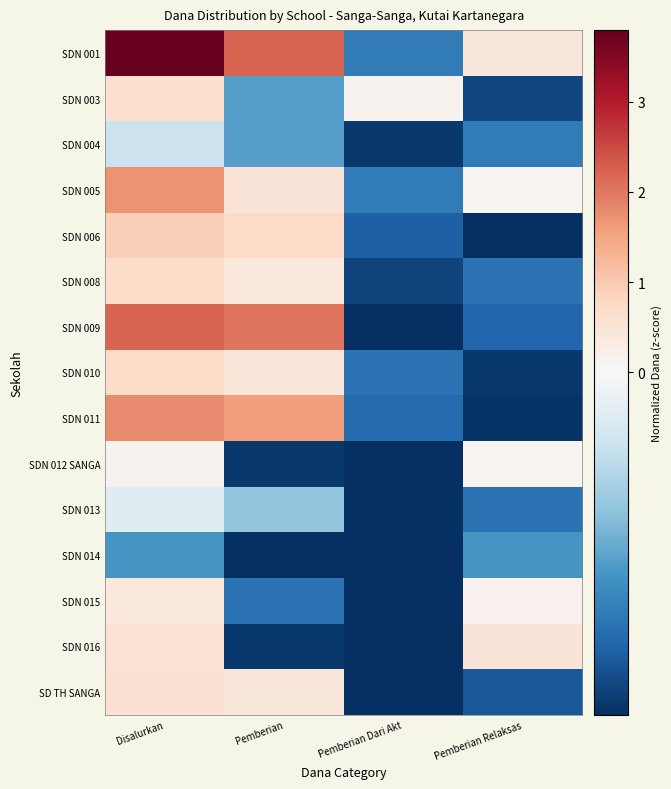

Which series has the widest spread of values?

SDN 001